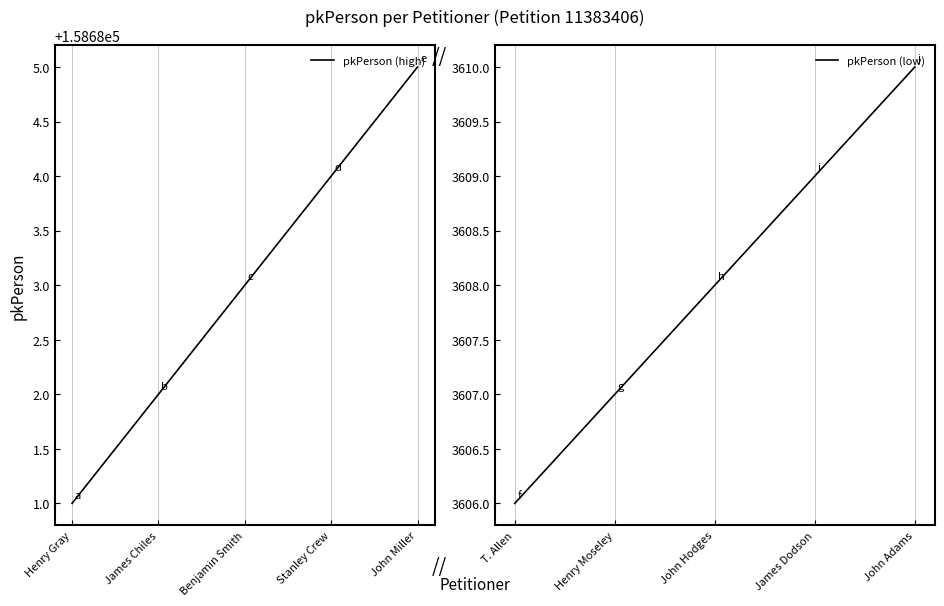

True or false: pkPerson (high) has more than 2 points higher than both neighbors.

False